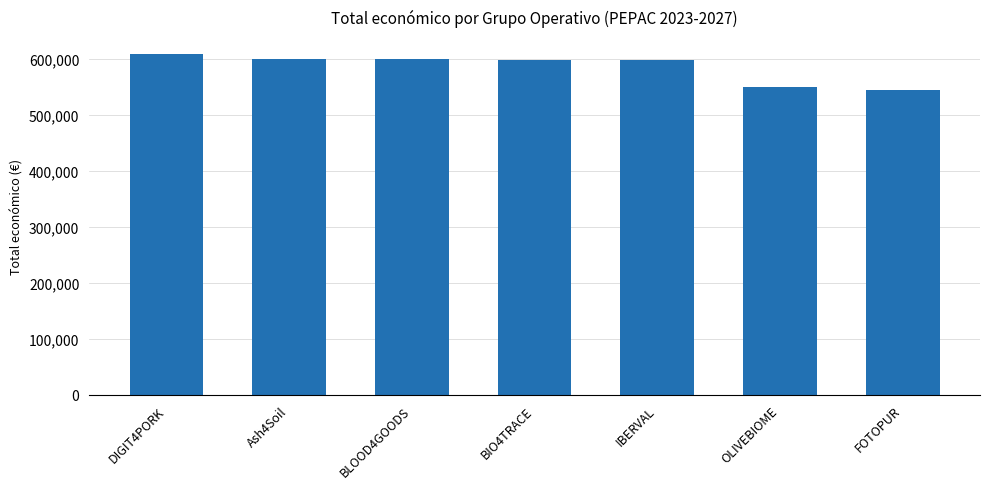

Where does the data first go above 599262?

DIGIT4PORK